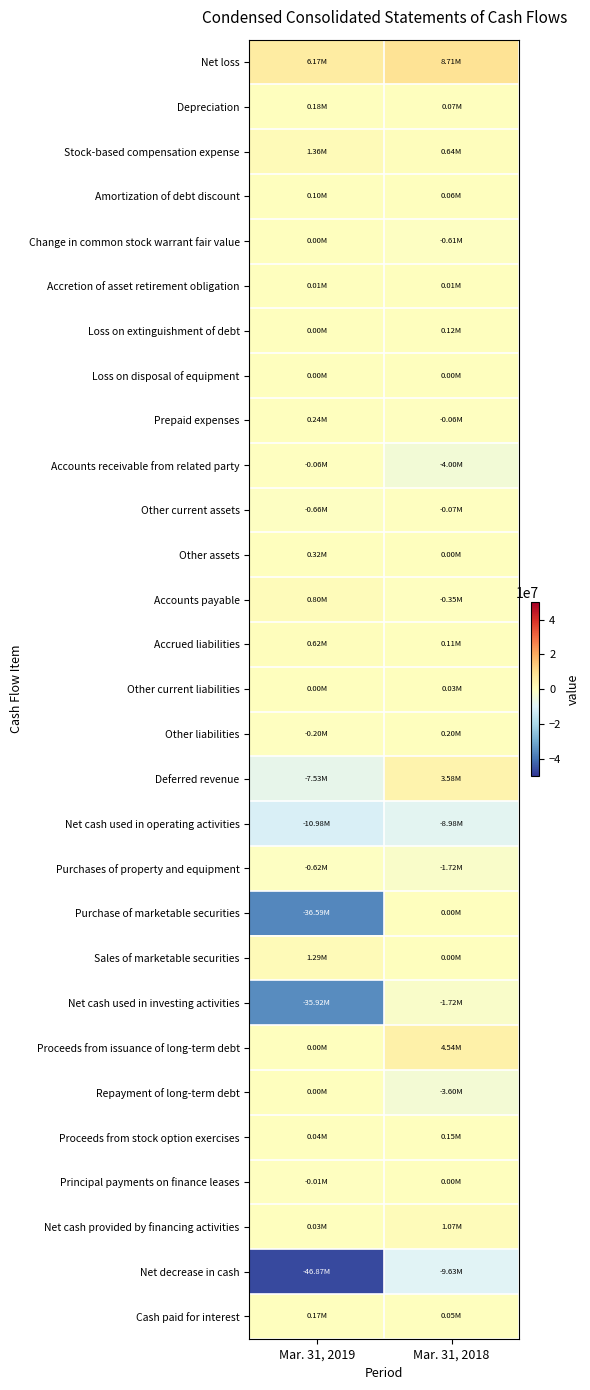

Reading left to right, extract all data points from this chart.

Net loss: Mar. 31, 2019=6168000	Mar. 31, 2018=8714000
Depreciation: Mar. 31, 2019=177000	Mar. 31, 2018=72000
Stock-based compensation expense: Mar. 31, 2019=1360000	Mar. 31, 2018=643000
Amortization of debt discount: Mar. 31, 2019=105000	Mar. 31, 2018=63000
Change in common stock warrant fair value: Mar. 31, 2019=4000	Mar. 31, 2018=-615000
Accretion of asset retirement obligation: Mar. 31, 2019=11000	Mar. 31, 2018=8000
Loss on extinguishment of debt: Mar. 31, 2019=0	Mar. 31, 2018=115000
Loss on disposal of equipment: Mar. 31, 2019=0	Mar. 31, 2018=2000
Prepaid expenses: Mar. 31, 2019=239000	Mar. 31, 2018=-58000
Accounts receivable from related party: Mar. 31, 2019=-55000	Mar. 31, 2018=-4000000
Other current assets: Mar. 31, 2019=-661000	Mar. 31, 2018=-71000
Other assets: Mar. 31, 2019=321000	Mar. 31, 2018=0
Accounts payable: Mar. 31, 2019=802000	Mar. 31, 2018=-355000
Accrued liabilities: Mar. 31, 2019=622000	Mar. 31, 2018=110000
Other current liabilities: Mar. 31, 2019=0	Mar. 31, 2018=34000
Other liabilities: Mar. 31, 2019=-204000	Mar. 31, 2018=198000
Deferred revenue: Mar. 31, 2019=-7529000	Mar. 31, 2018=3585000
Net cash used in operating activities: Mar. 31, 2019=-10976000	Mar. 31, 2018=-8983000
Purchases of property and equipment: Mar. 31, 2019=-625000	Mar. 31, 2018=-1719000
Purchase of marketable securities: Mar. 31, 2019=-36588000	Mar. 31, 2018=0
Sales of marketable securities: Mar. 31, 2019=1293000	Mar. 31, 2018=0
Net cash used in investing activities: Mar. 31, 2019=-35920000	Mar. 31, 2018=-1719000
Proceeds from issuance of long-term debt: Mar. 31, 2019=0	Mar. 31, 2018=4537000
Repayment of long-term debt: Mar. 31, 2019=0	Mar. 31, 2018=-3605000
Proceeds from stock option exercises: Mar. 31, 2019=38000	Mar. 31, 2018=148000
Principal payments on finance leases: Mar. 31, 2019=-8000	Mar. 31, 2018=0
Net cash provided by financing activities: Mar. 31, 2019=30000	Mar. 31, 2018=1067000
Net decrease in cash: Mar. 31, 2019=-46866000	Mar. 31, 2018=-9635000
Cash paid for interest: Mar. 31, 2019=174000	Mar. 31, 2018=51000